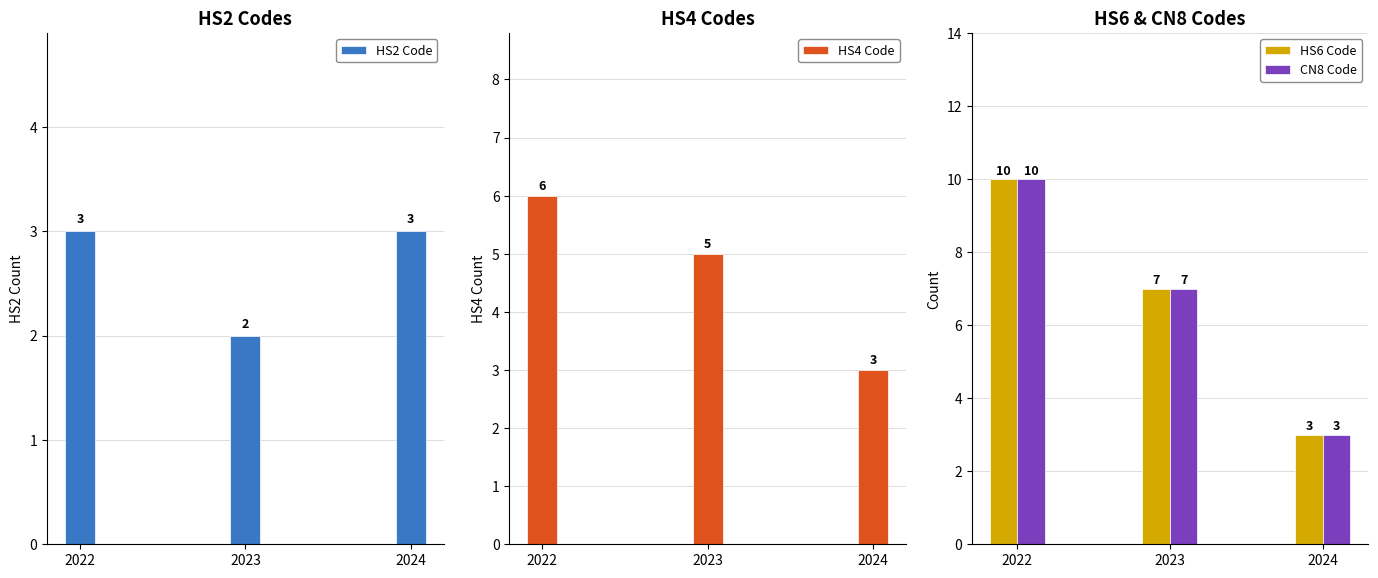

What is the difference between the second highest and minimum values in the HS4 Code series?

2